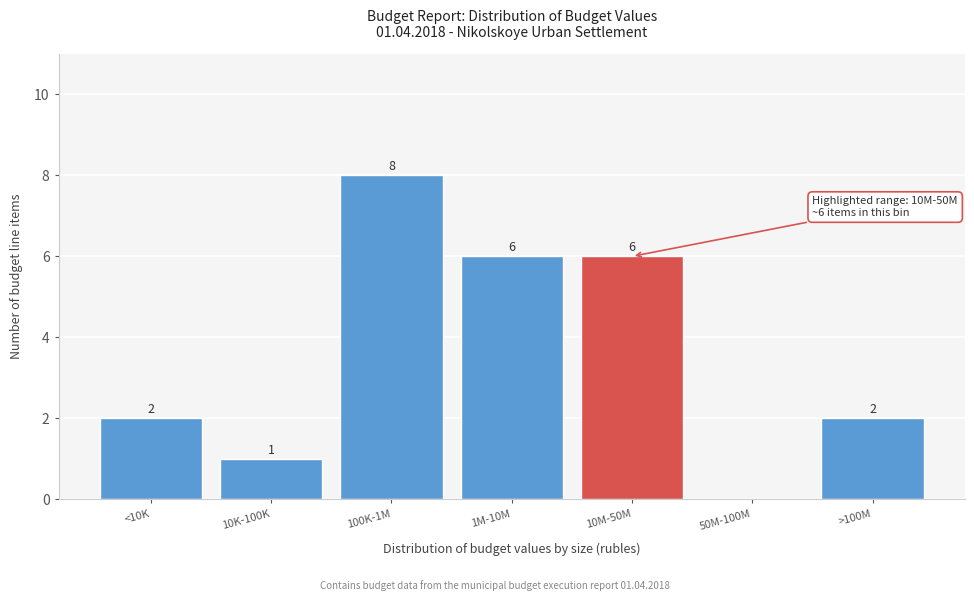

Reading right to left, extract all data points from this chart.

>100M=2	50M-100M=0	10M-50M=6	1M-10M=6	100K-1M=8	10K-100K=1	<10K=2